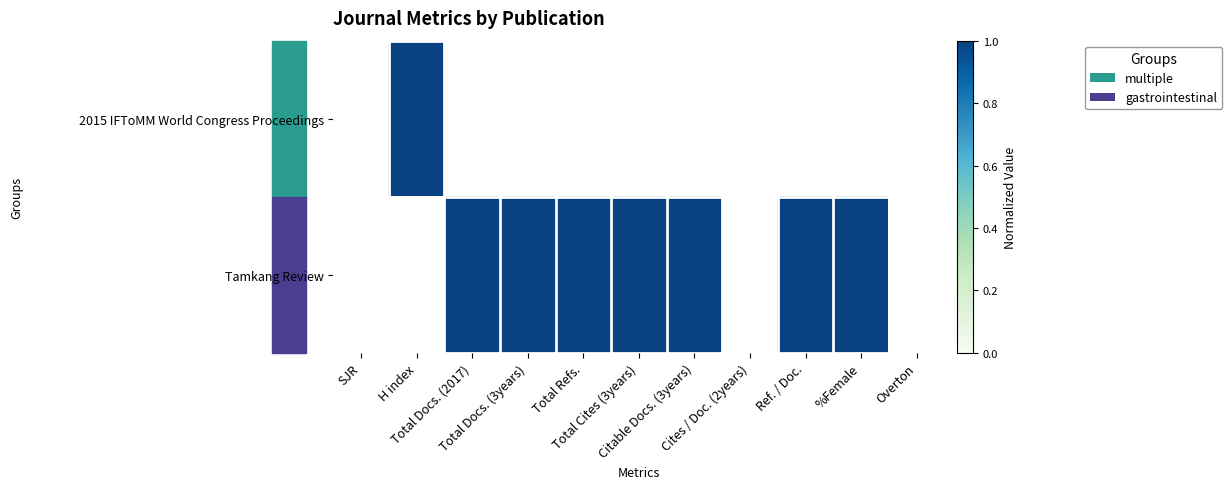

Which has a higher value, SJR or Total Docs. (2017)?

Total Docs. (2017)